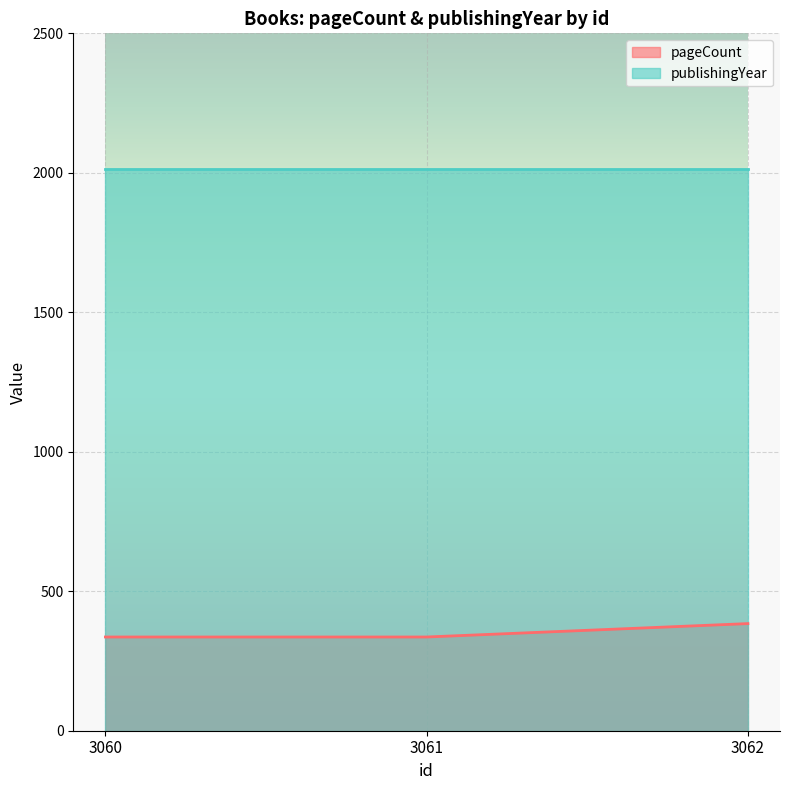

What is the approximate value at 3061, to the nearest 10?

340